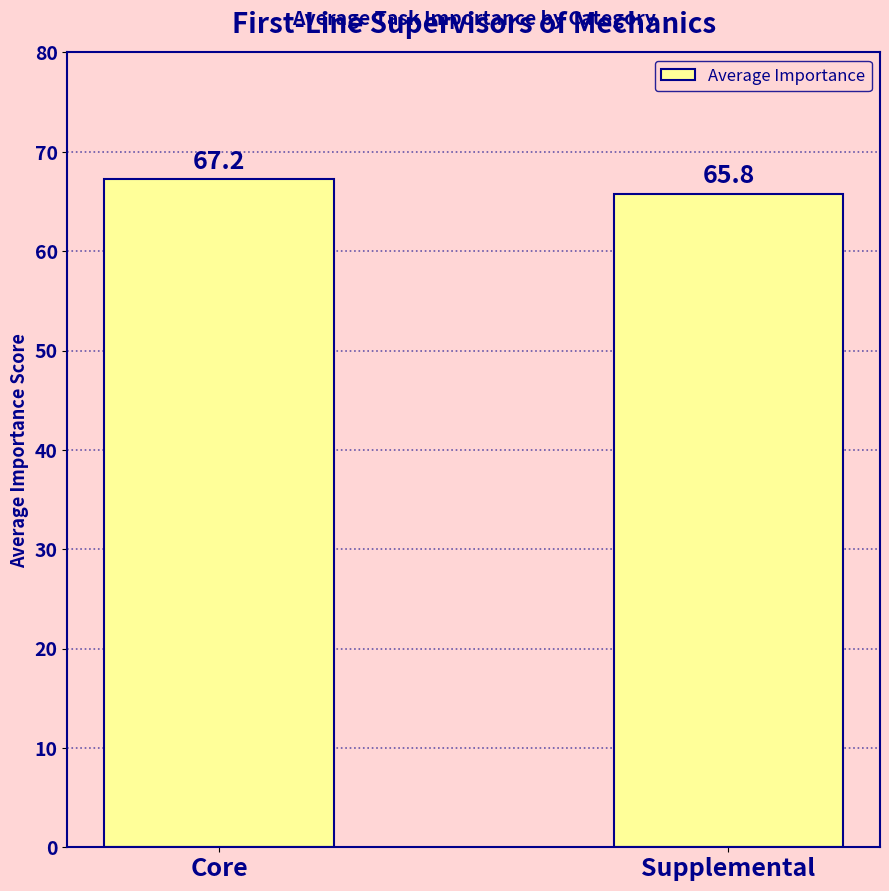

Are the bars horizontal?

No